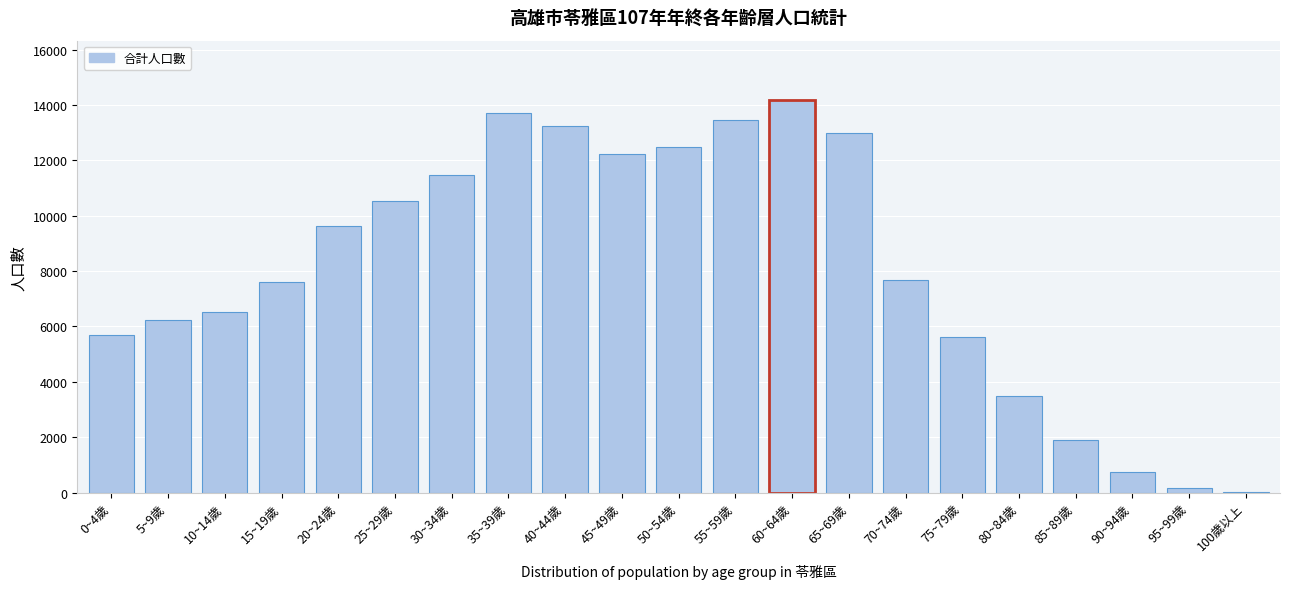

Which category has the highest value across all series?

60~64歲